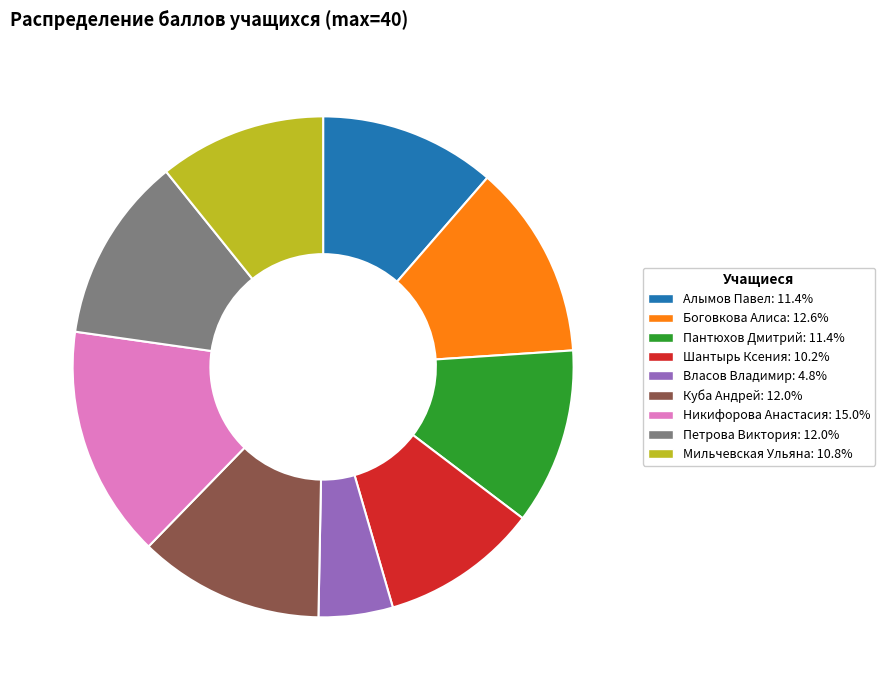

Is there a majority slice in this chart?

No